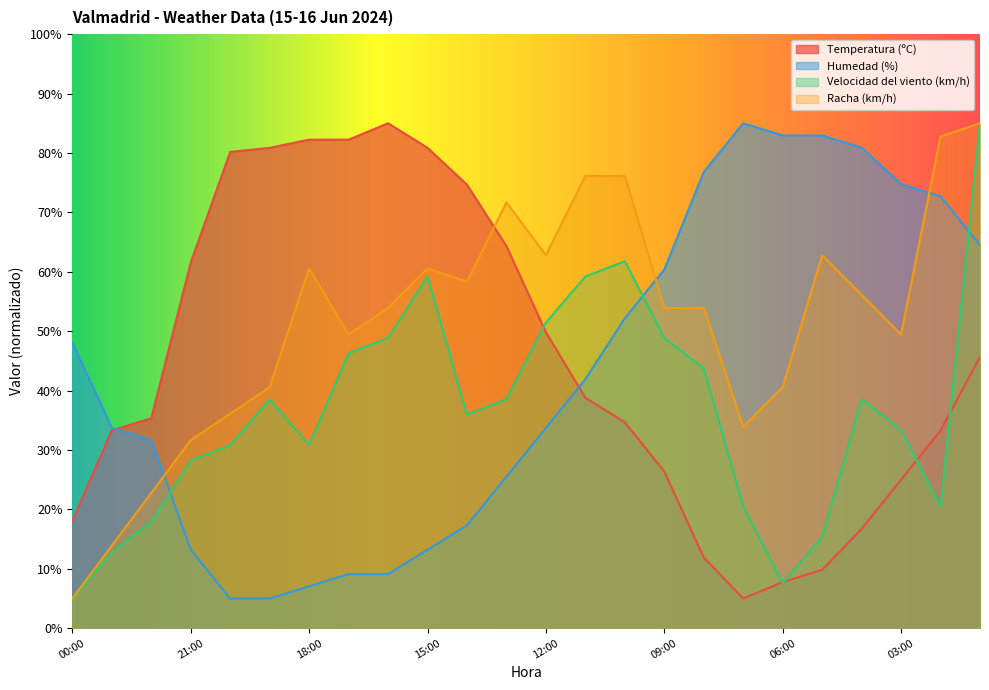

What is the greatest value displayed?

85.0